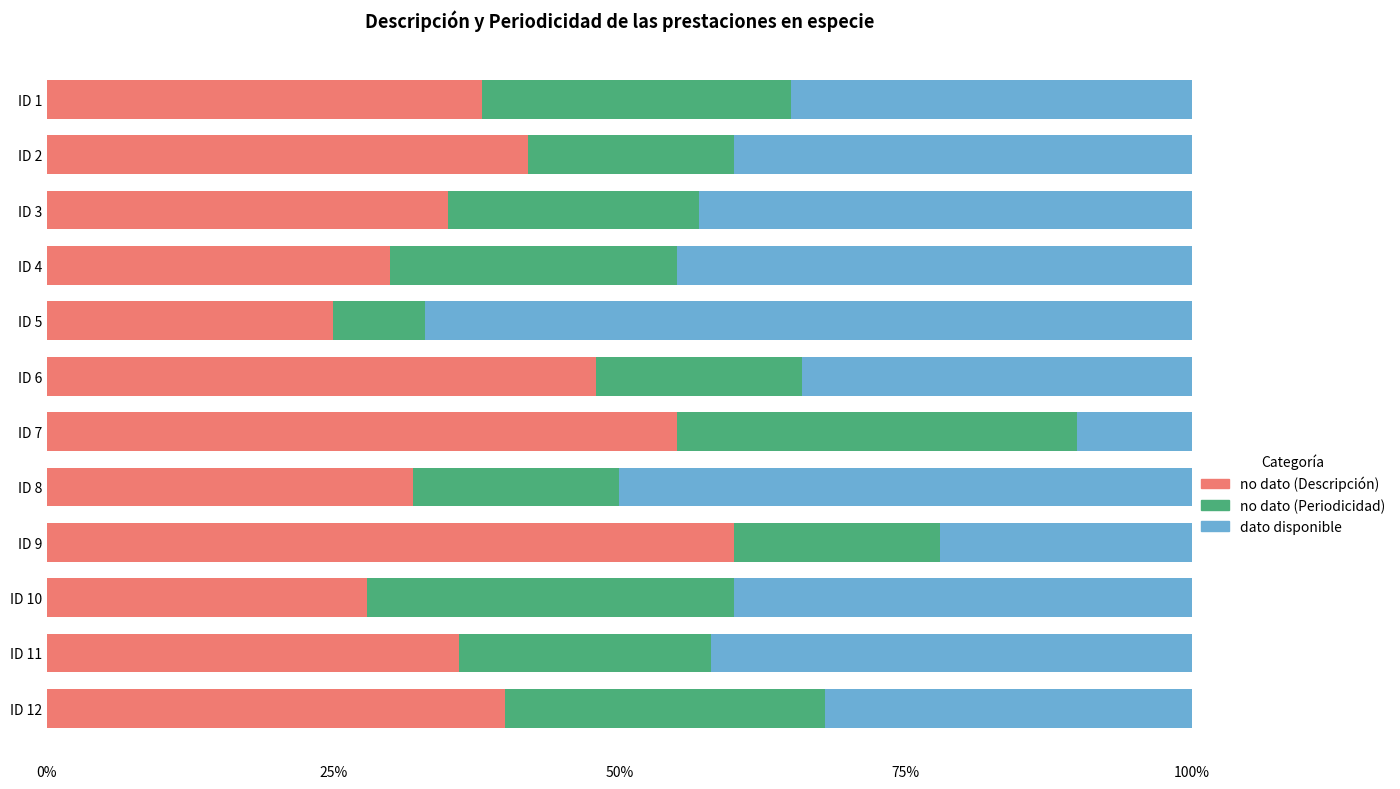

Is it true that no dato (Descripción) equals 42.0 at ID 2?

True